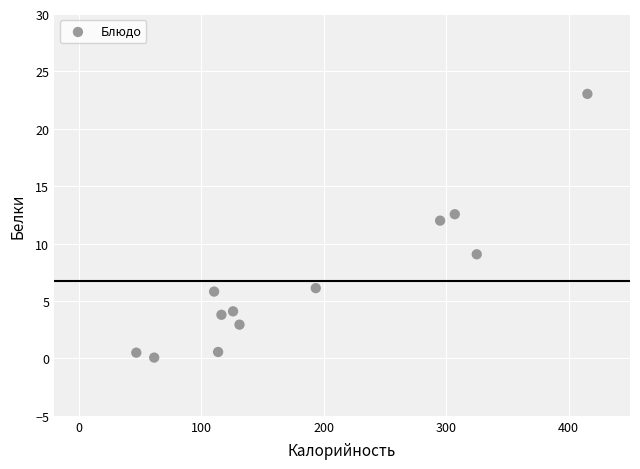

What Y value in the scatter plot is closest to 11?

12.0